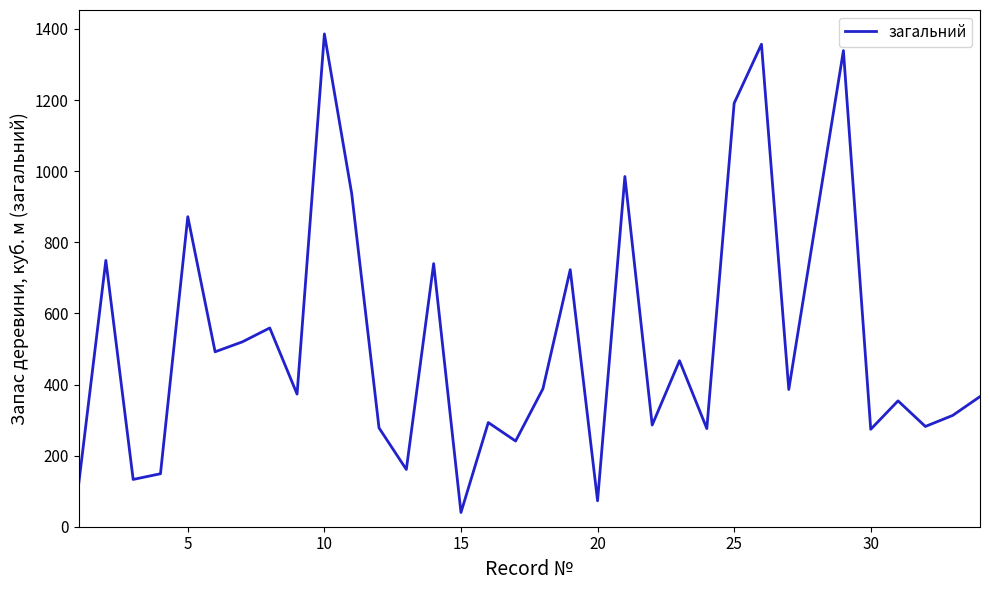

What is the difference between the maximum and minimum values?

1346